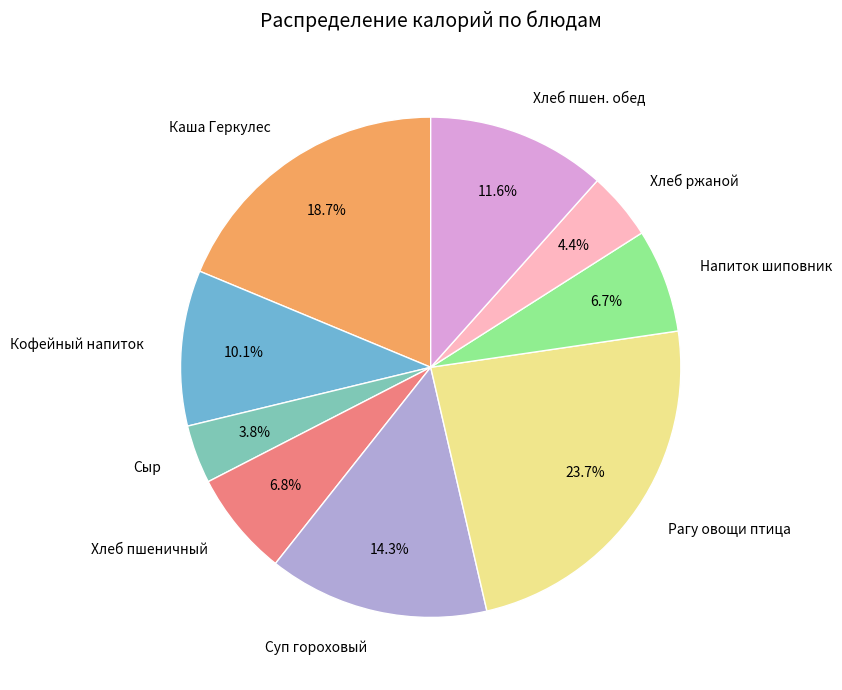

What is the ratio of the value at Хлеб пшен. обед to the value at Сыр?

3.1